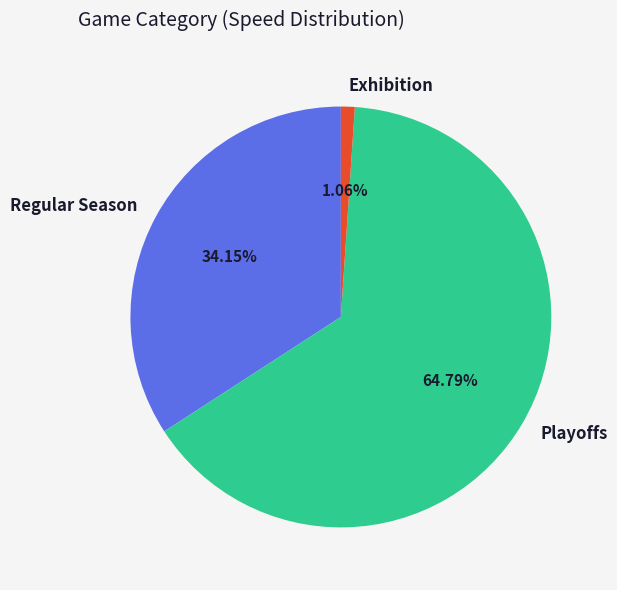

Do Regular Season and Exhibition together represent more than half of the pie?

No